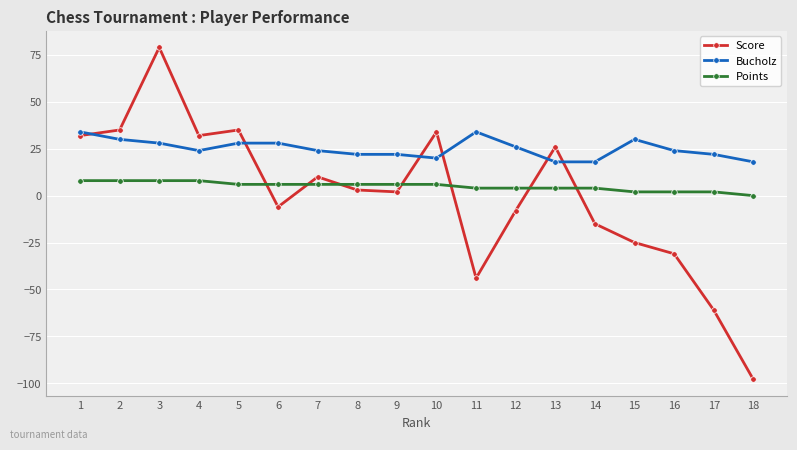

Does the chart display data point markers on the line(s)?

Yes